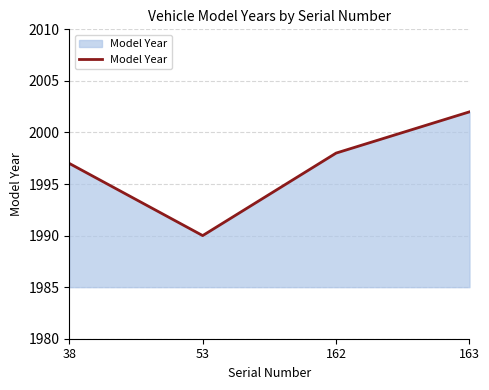

What is the sum of all values?

7987